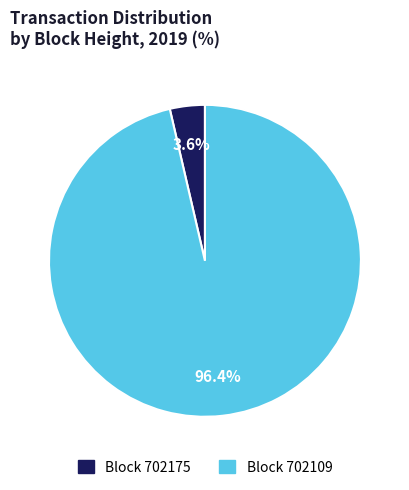

Which slice is the smallest?

Block 702175